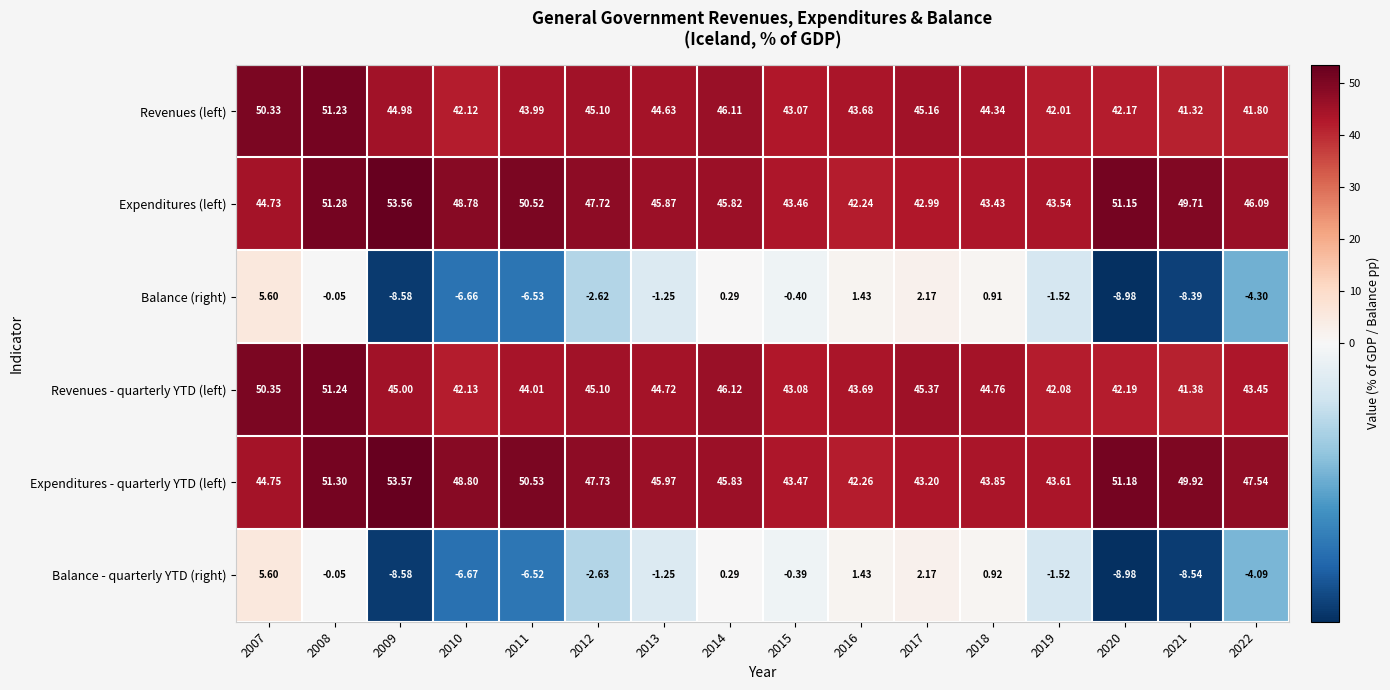

Which series has the largest total across all categories?

Expenditures - quarterly YTD (left)